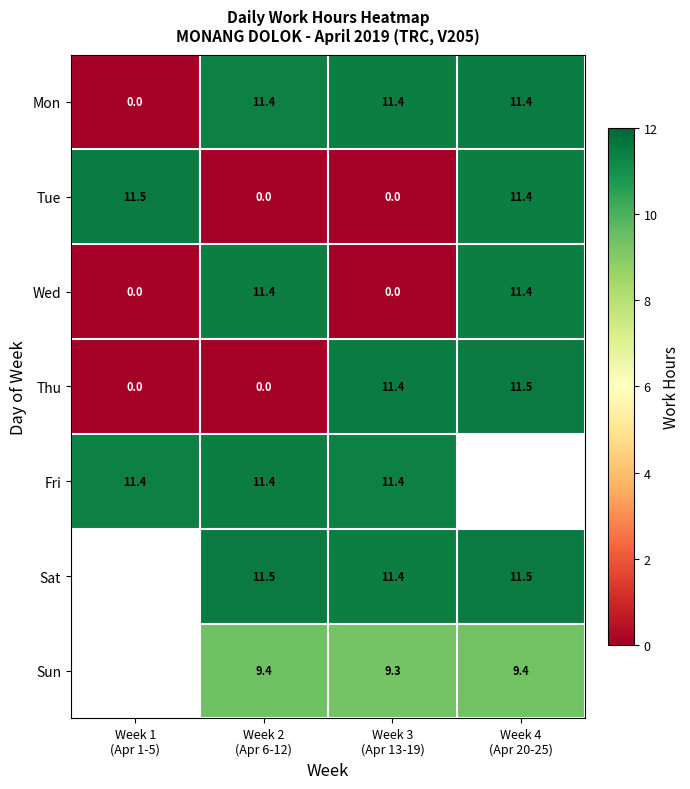

What is the average value of the Tue series?

5.7